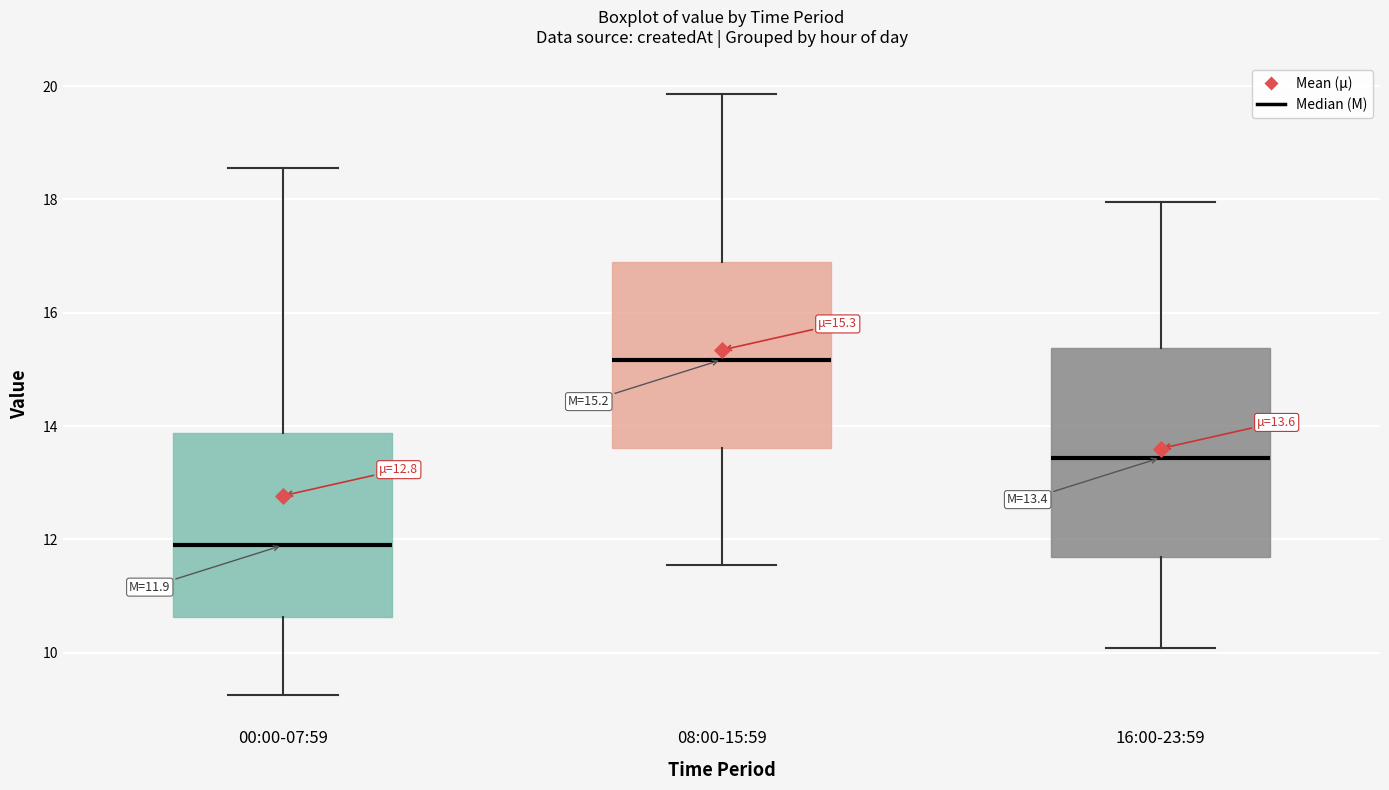

Which box is the tallest, from its lower edge to its upper edge?

16:00-23:59